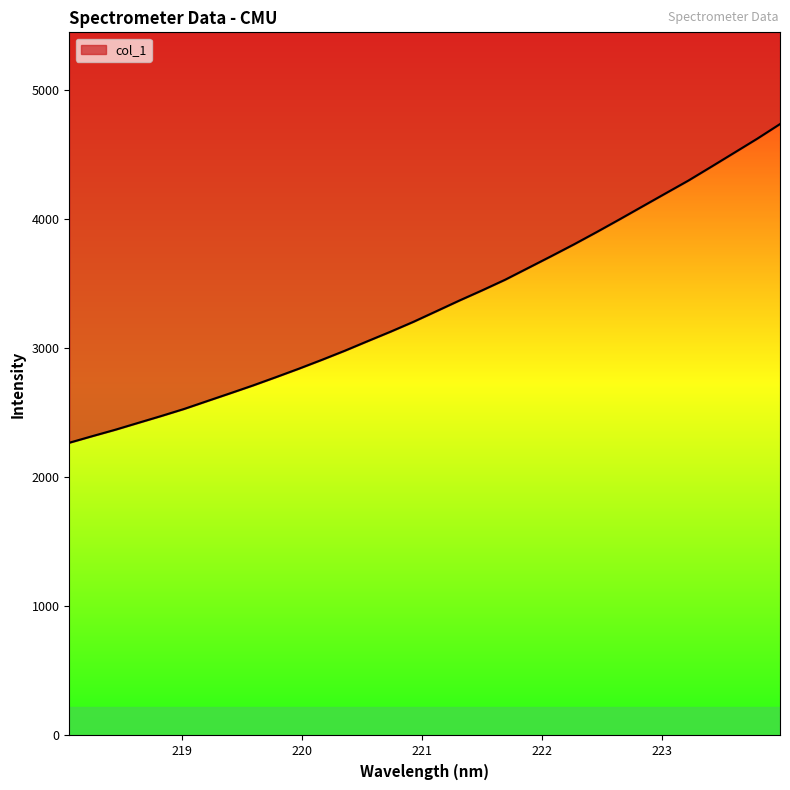

Rank the categories by value from lowest to highest.

218.0596, 218.2508, 218.442, 218.6332, 218.8244, 219.0156, 219.2067, 219.3979, 219.589, 219.7801, 219.9712, 220.1623, 220.3533, 220.5444, 220.7354, 220.9264, 221.1174, 221.3083, 221.4993, 221.6902, 221.8812, 222.0721, 222.263, 222.4538, 222.6447, 222.8355, 223.0264, 223.2172, 223.408, 223.5987, 223.7895, 223.9802